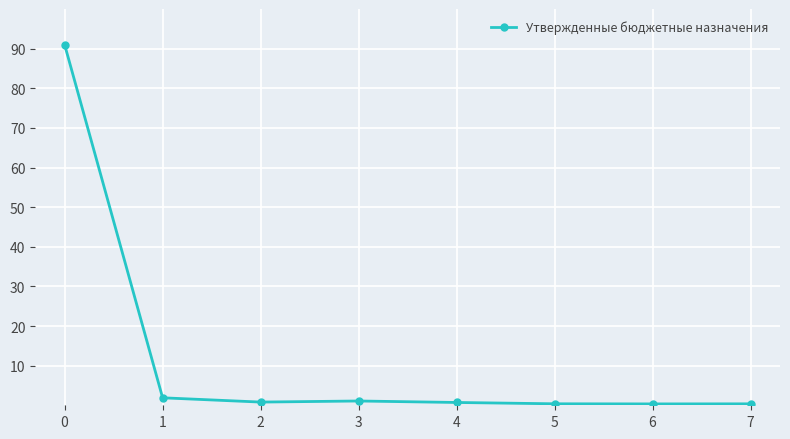

What is the sum of all values?

96.6